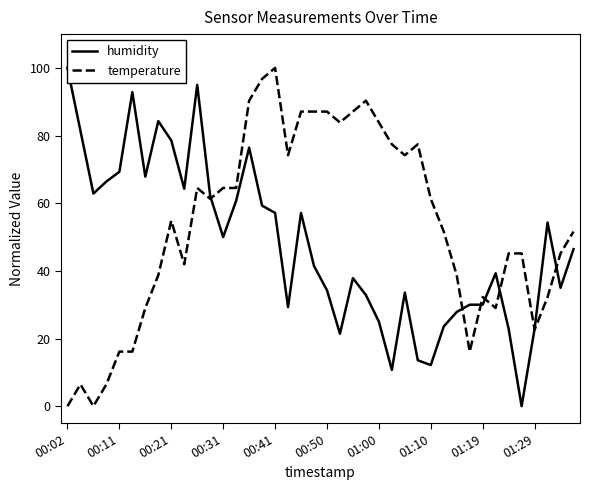

At which label does temperature reach its peak?

00:41